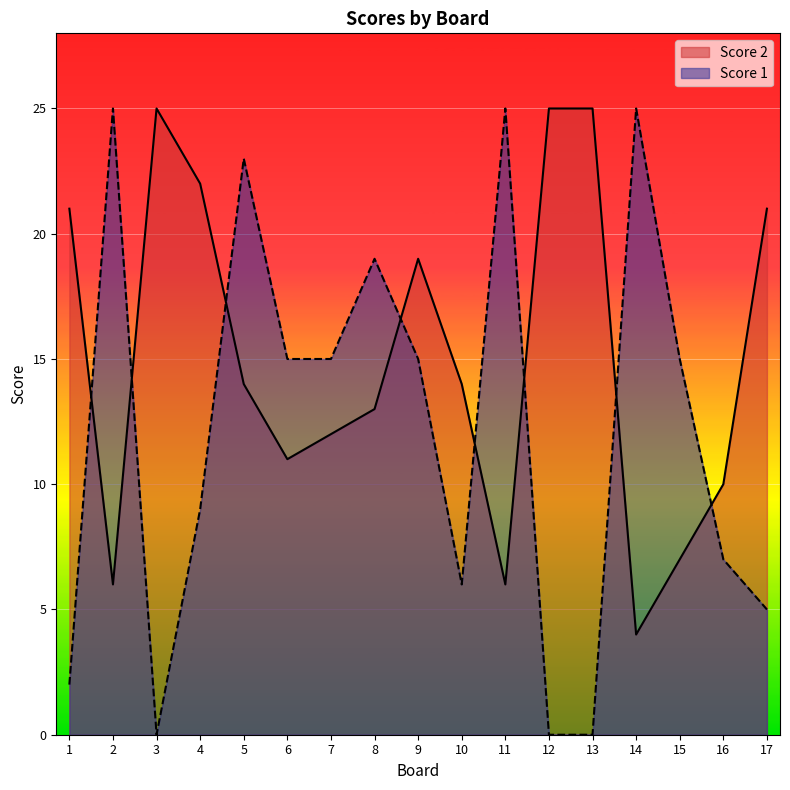

True or false: Score 1 has a value of 9 at 4.

True